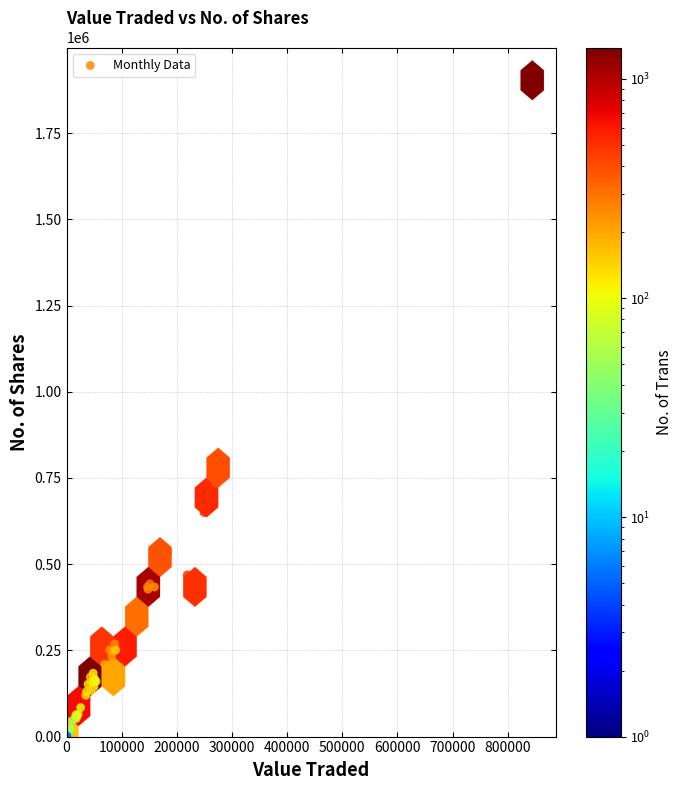

What Y value in the scatter plot is closest to 952581?

734104